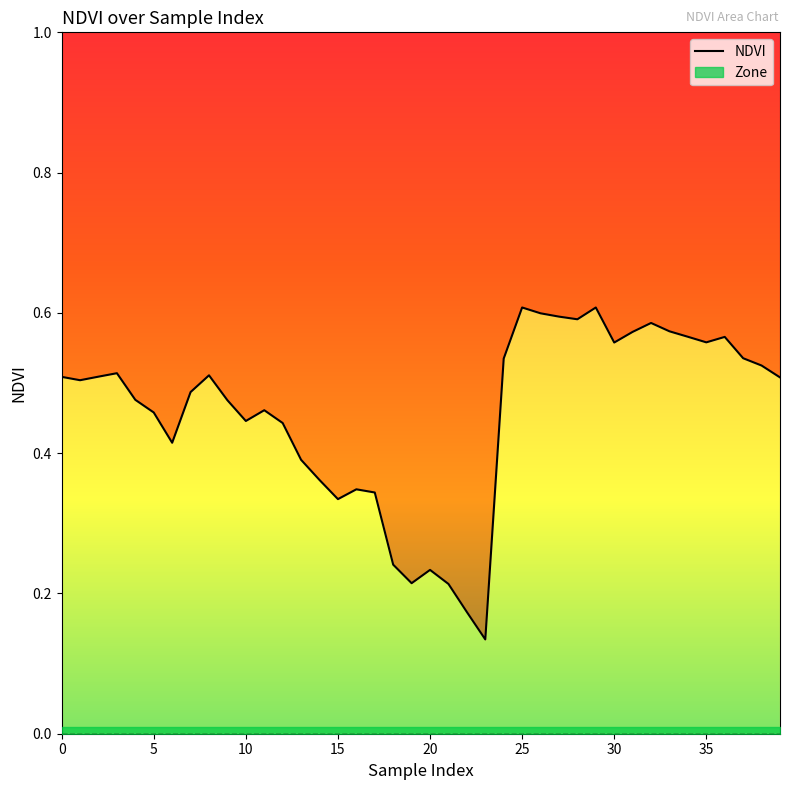

Reading left to right, list all the values displayed in this chart.

0.5	0.5	0.5	0.5	0.5	0.5	0.4	0.5	0.5	0.5	0.4	0.5	0.4	0.4	0.4	0.3	0.3	0.3	0.2	0.2	0.2	0.2	0.2	0.1	0.5	0.6	0.6	0.6	0.6	0.6	0.6	0.6	0.6	0.6	0.6	0.6	0.6	0.5	0.5	0.5